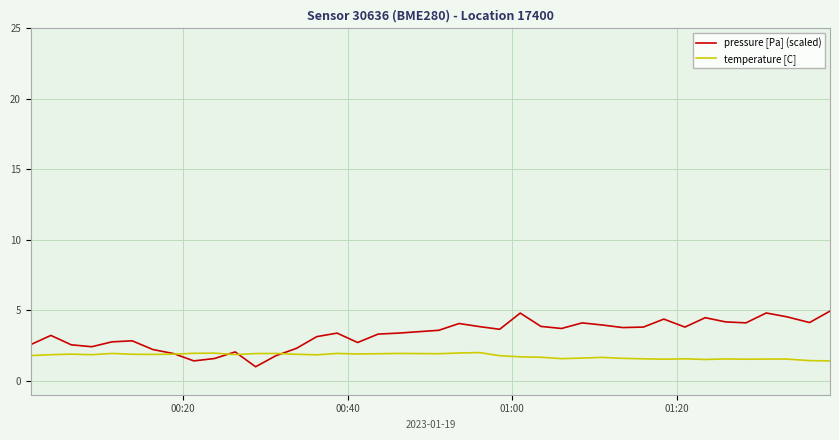

What is the minimum value shown in the chart?

1.0